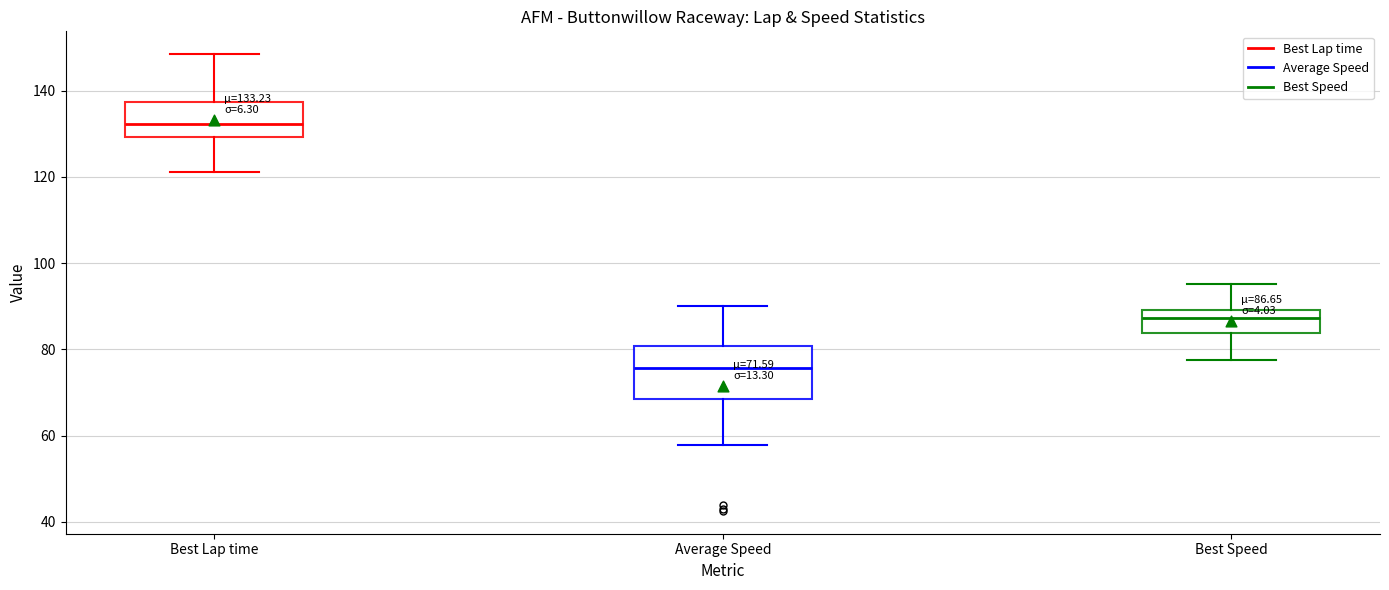

Comparing the boxes themselves (not the whiskers), which one is the tallest?

Average Speed